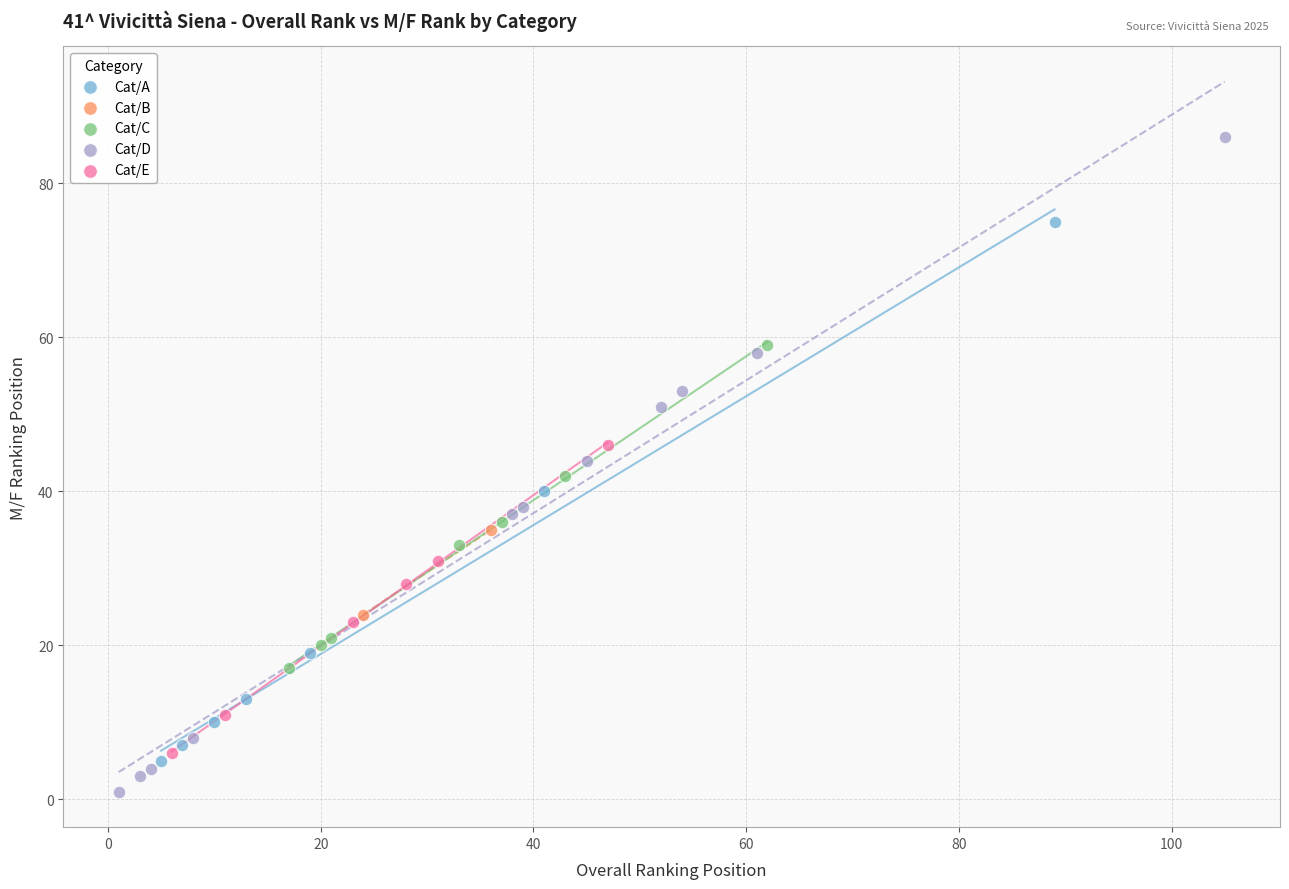

What are all the series names shown in the legend?

Cat/A, Cat/B, Cat/C, Cat/D, Cat/E